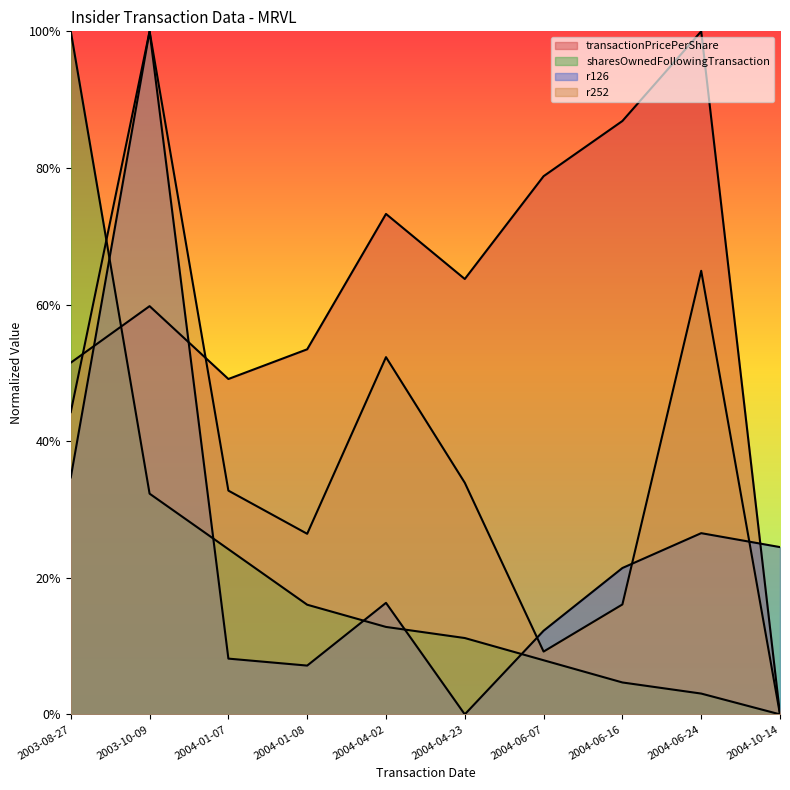

At 2004-06-16, list the series in order from largest to smallest.

transactionPricePerShare, r126, r252, sharesOwnedFollowingTransaction